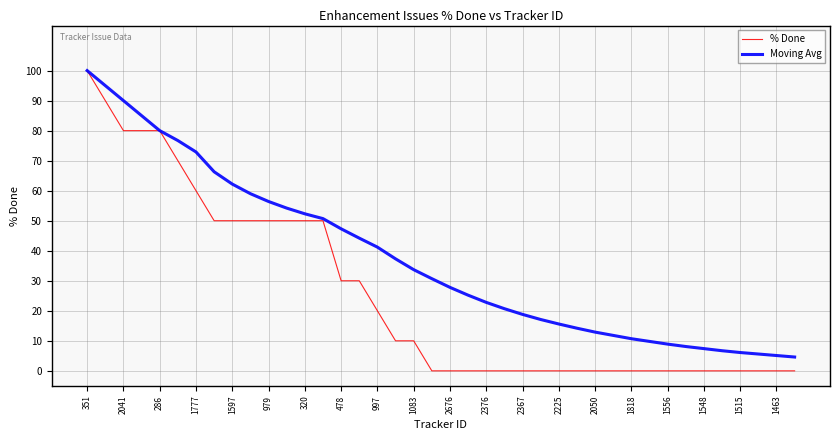

What is the maximum value for Moving Avg?

100.0